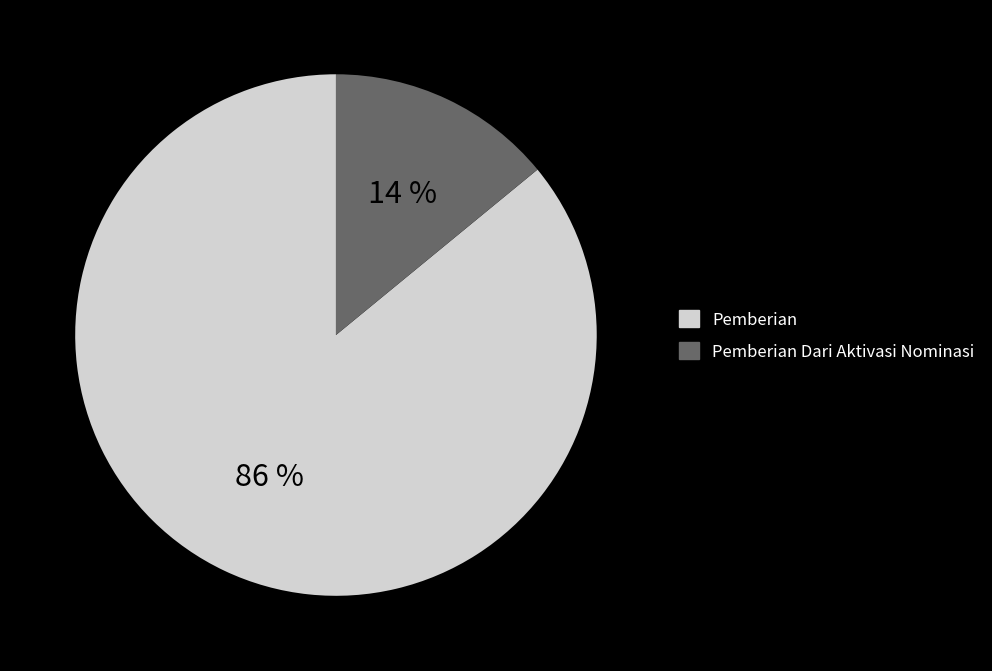

To the nearest percent, what is the difference between the largest and smallest slice percentages?

72%